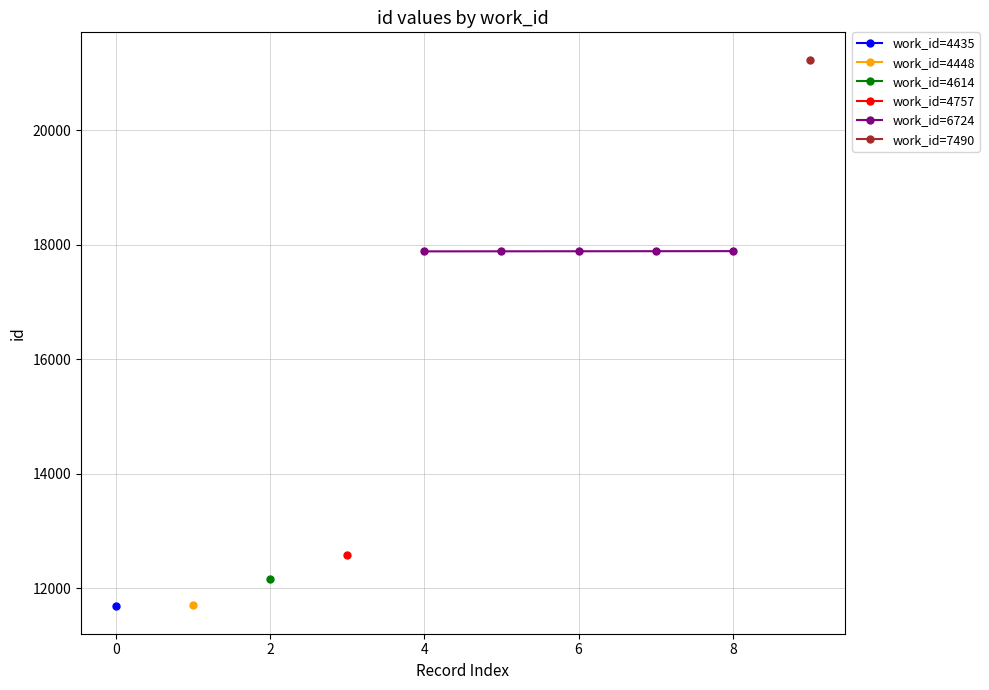

True or false: work_id=6724 has more than 2 interior local peaks.

False